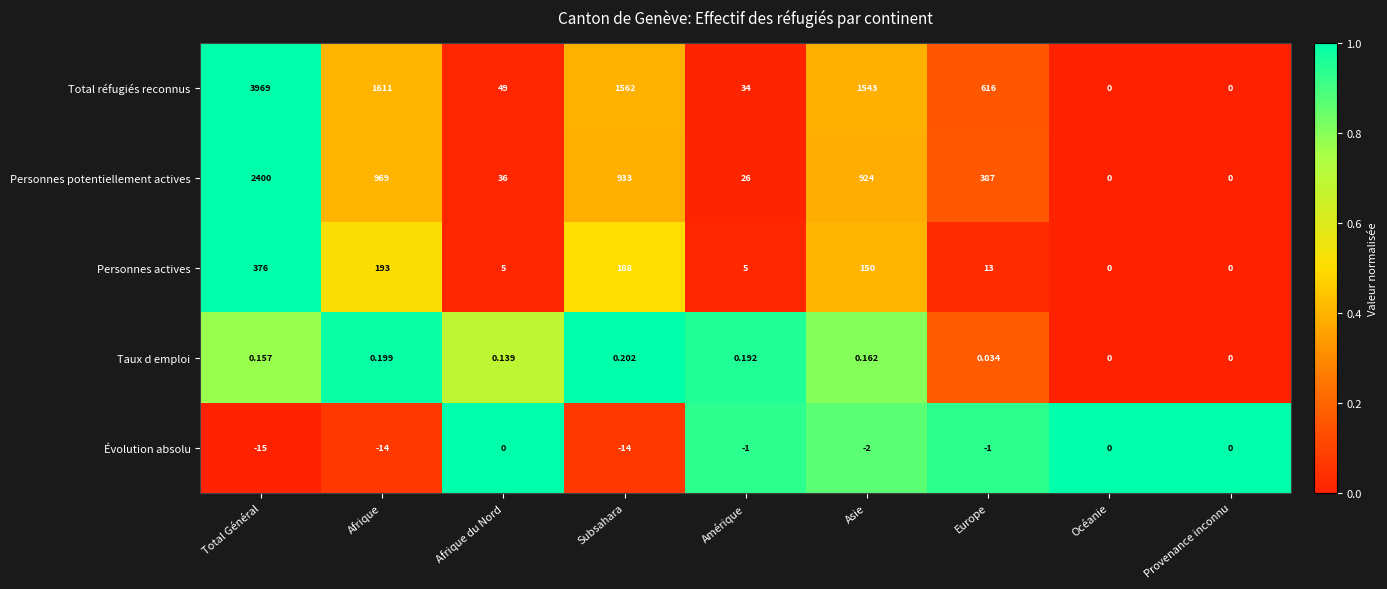

At Europe, list the series in order from largest to smallest.

Total réfugiés reconnus, Personnes potentiellement actives, Personnes actives, Taux d emploi, Évolution absolu